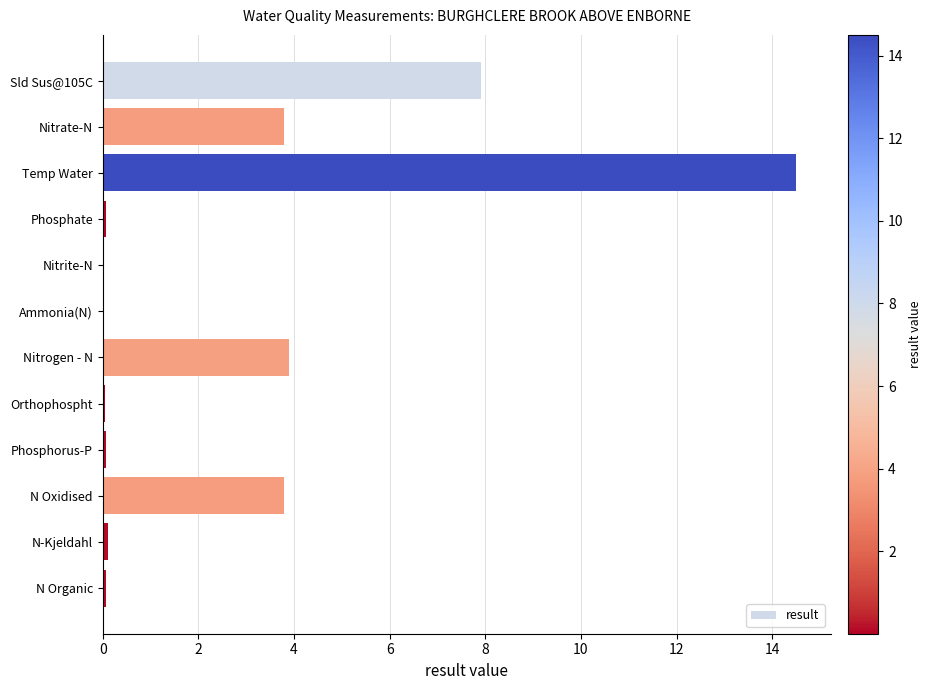

Which label corresponds to the largest value in the chart?

Temp Water